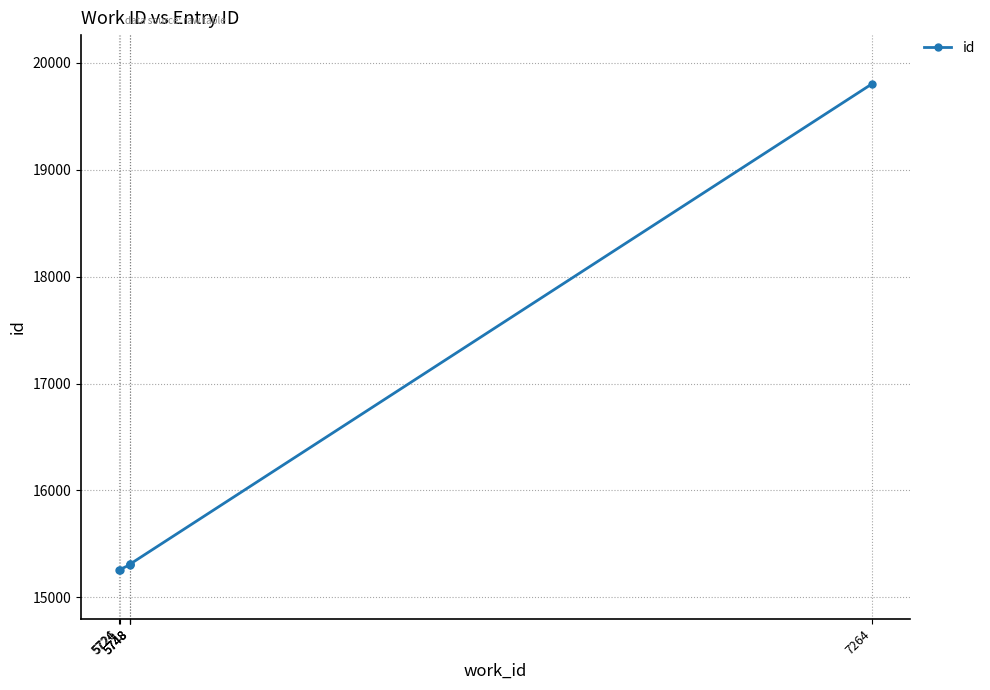

How many lines are shown in the chart?

1